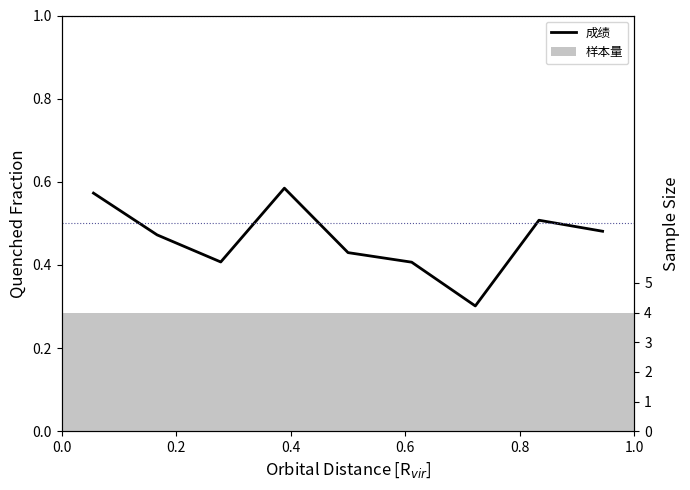

Is the value of 样本量 at 0.4 greater than the value of 成绩 at 0.4?

Yes